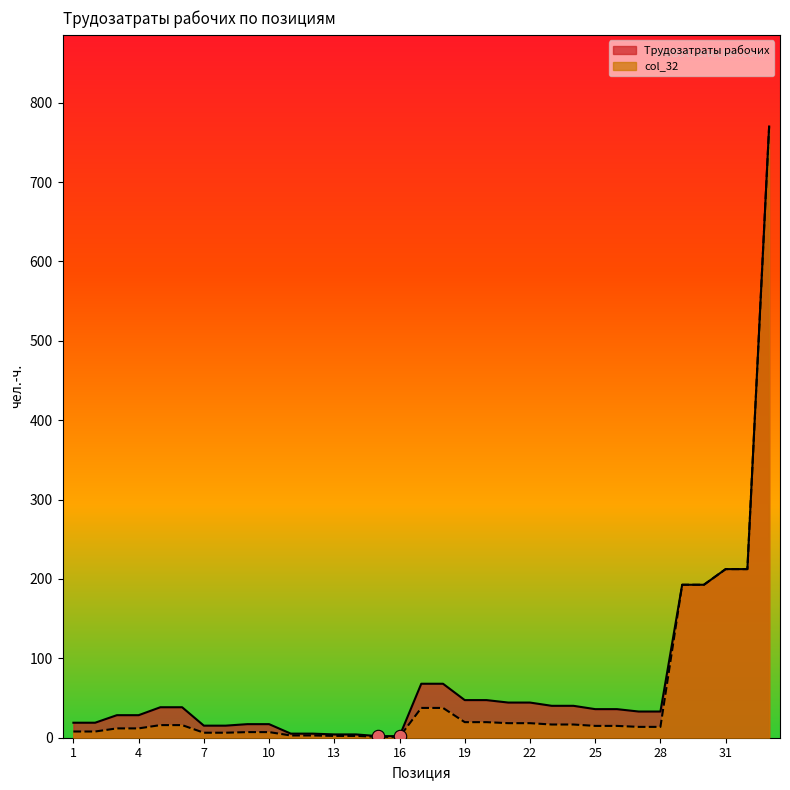

Which series contains the highest Y value?

Трудозатраты рабочих